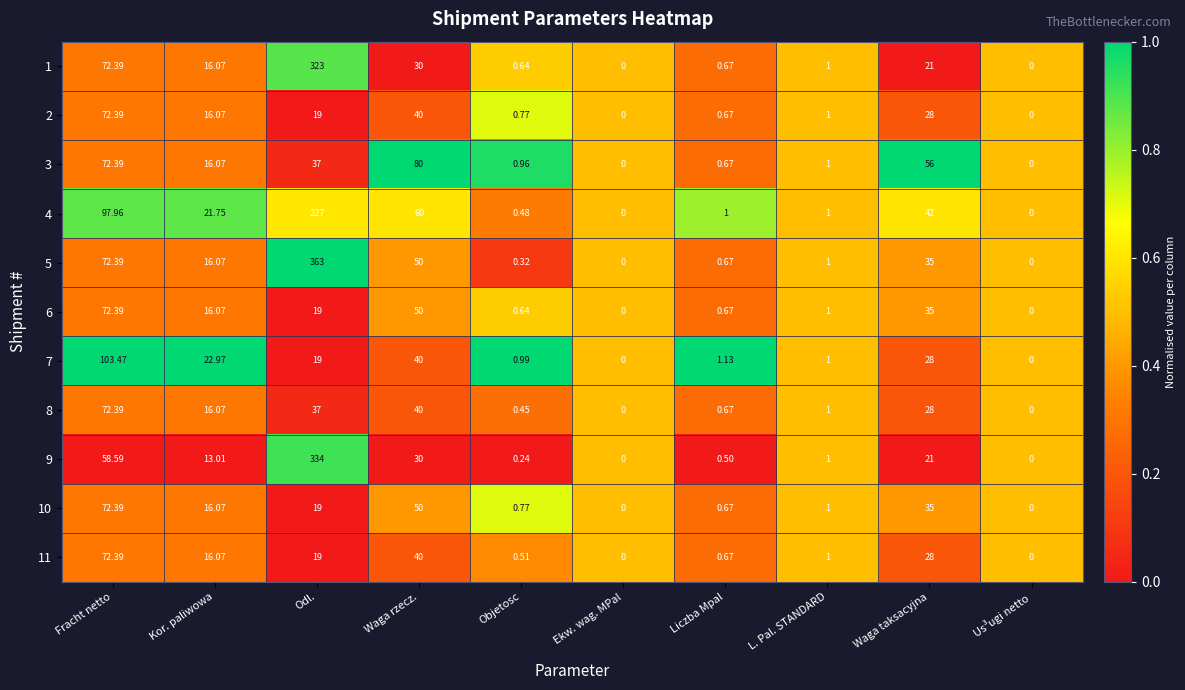

Is the value of 4 at Odl. greater than the value of 8 at Liczba Mpal?

Yes